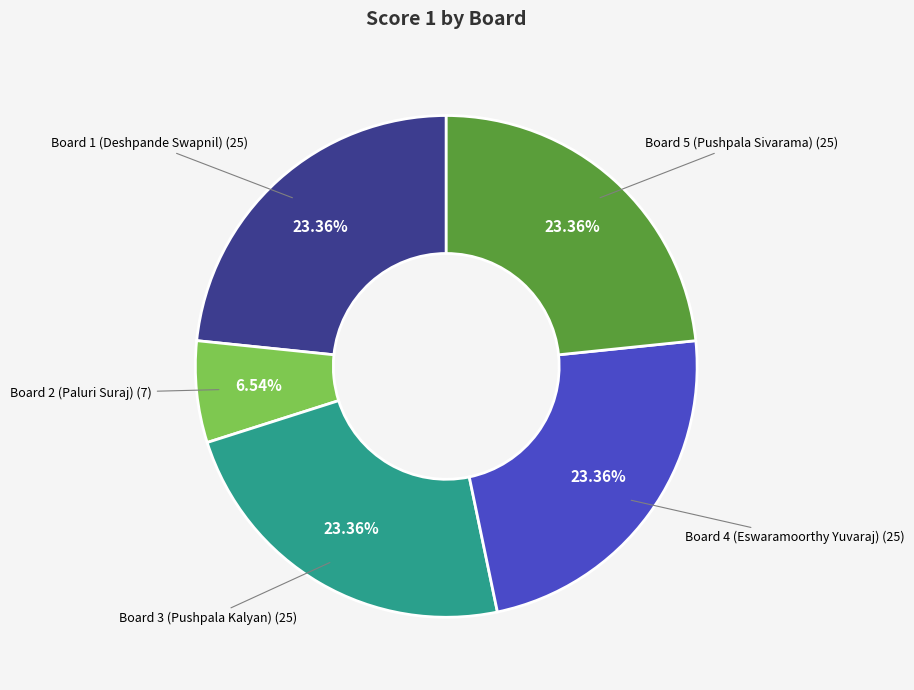

Is there any slice that represents more than half of the pie?

No